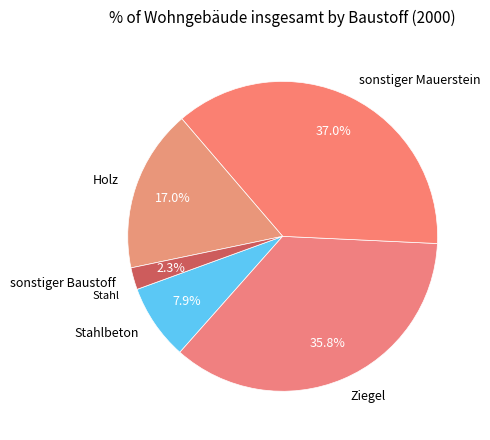

What percentage do Holz and Ziegel together represent?

52.8%